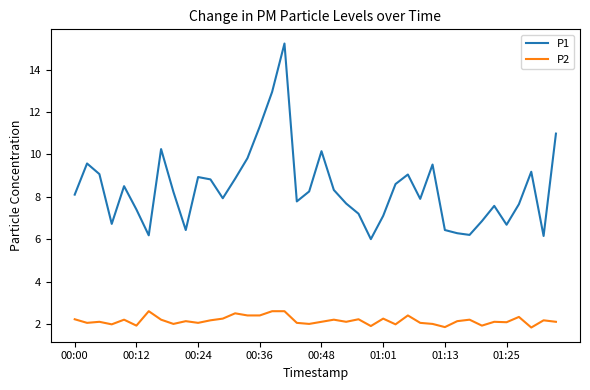

What is the greatest value displayed?

15.2